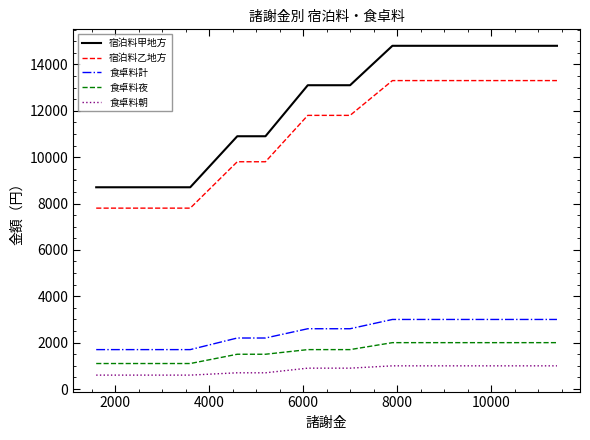

Which series has the largest total across all categories?

宿泊料甲地方